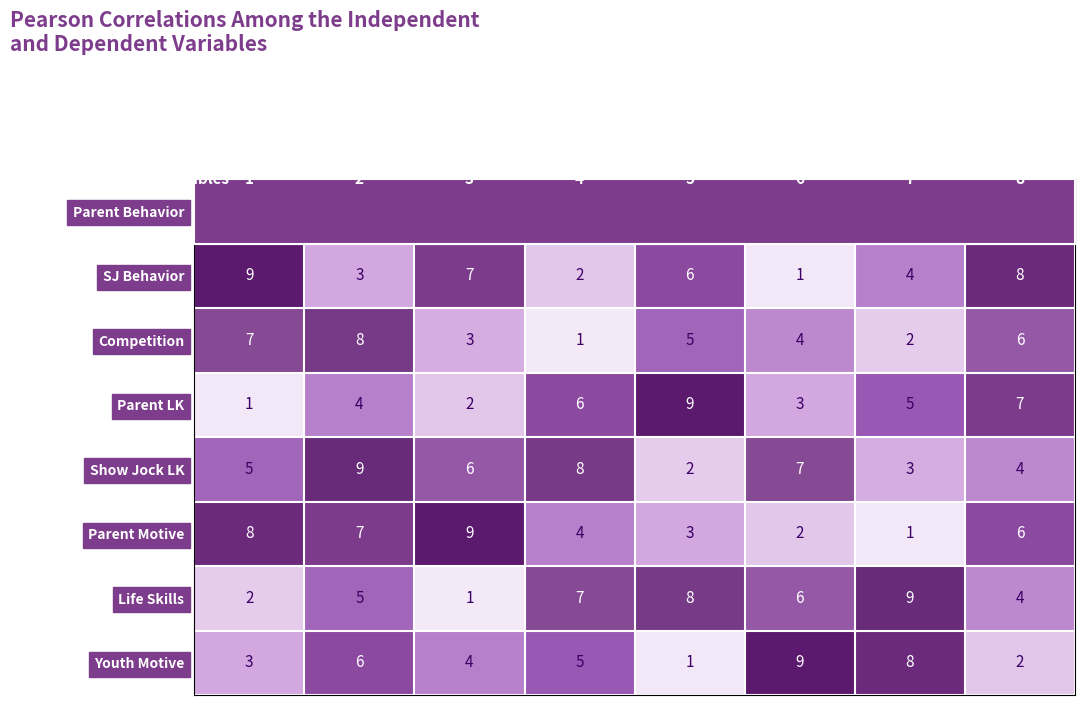

At which category does the chart reach its peak across all series?

8